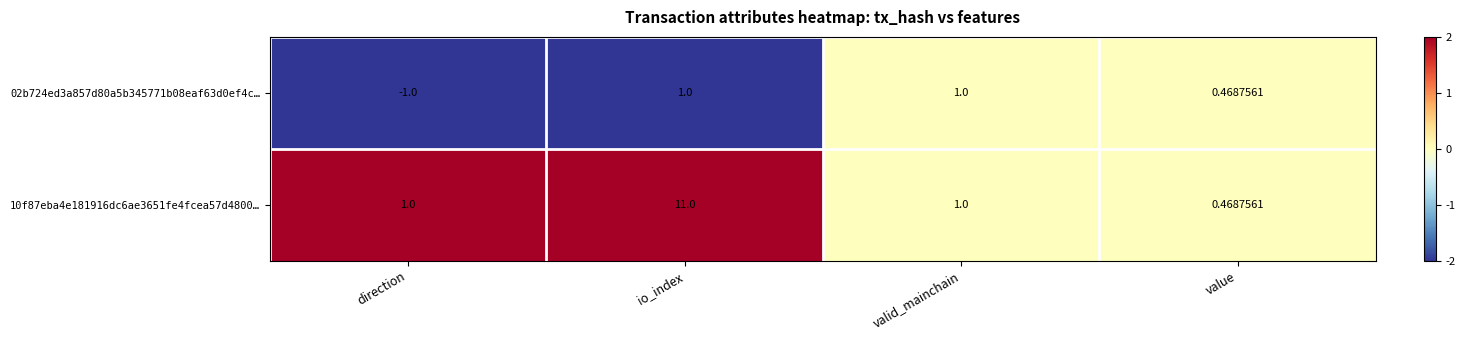

Which category has the lowest value across all series?

direction